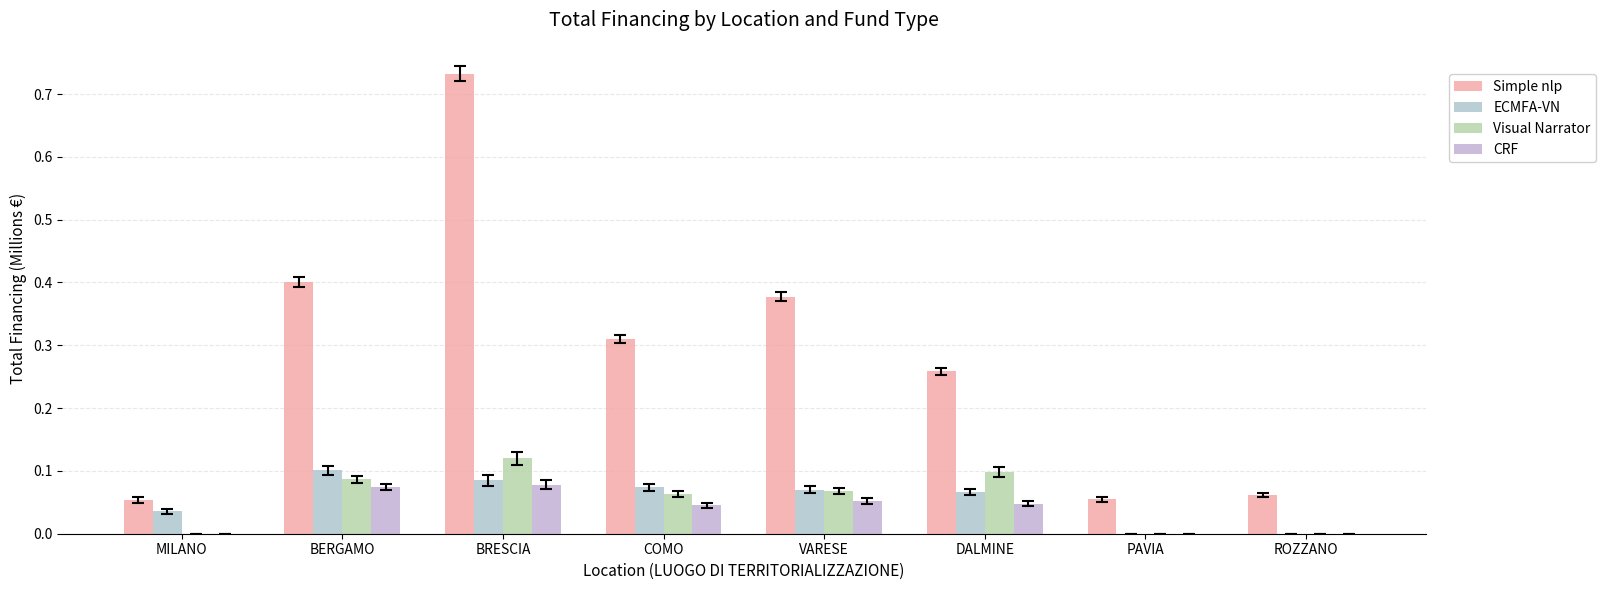

What is the difference between the maximum and minimum values in the Simple nlp series?

0.7